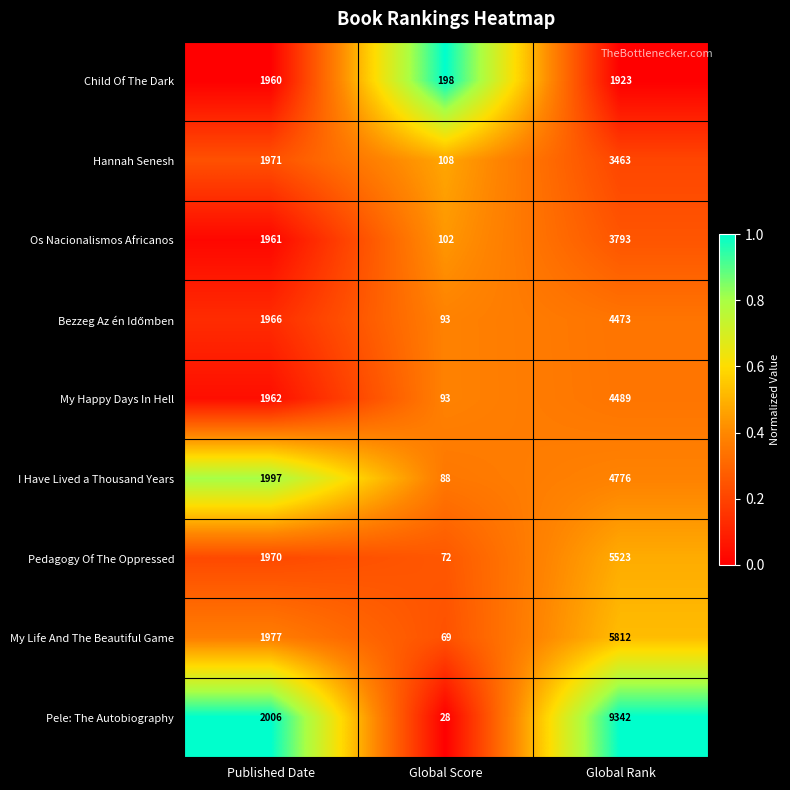

What is the total value across all series at Global Score?

851